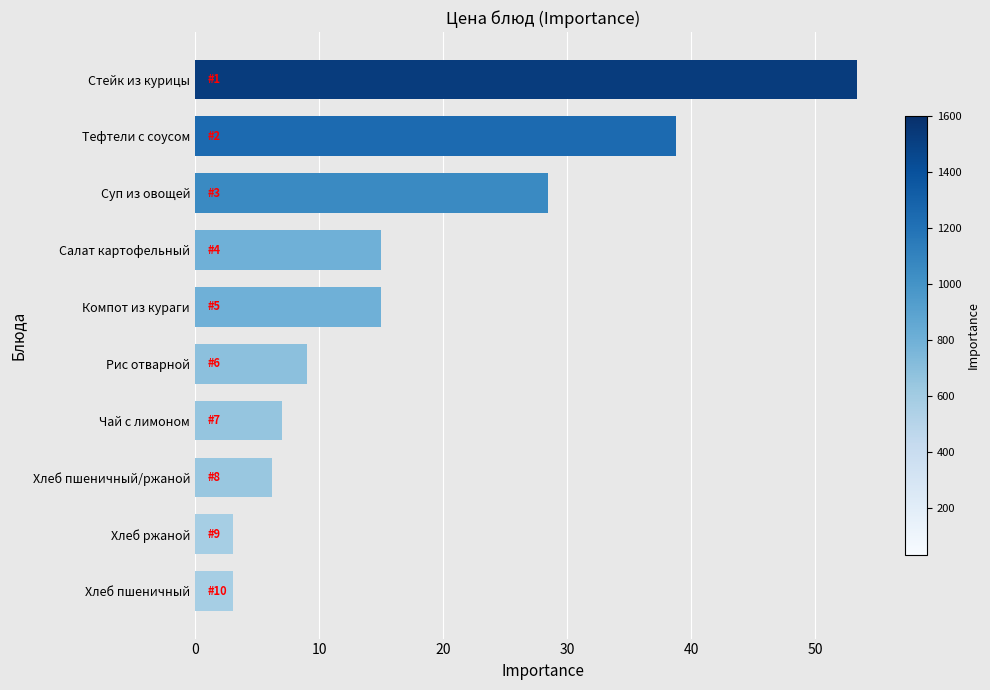

Reading bottom to top, list all the values displayed in this chart.

3.1	3.1	6.2	7.0	9.0	15.0	15.0	28.5	38.7	53.4